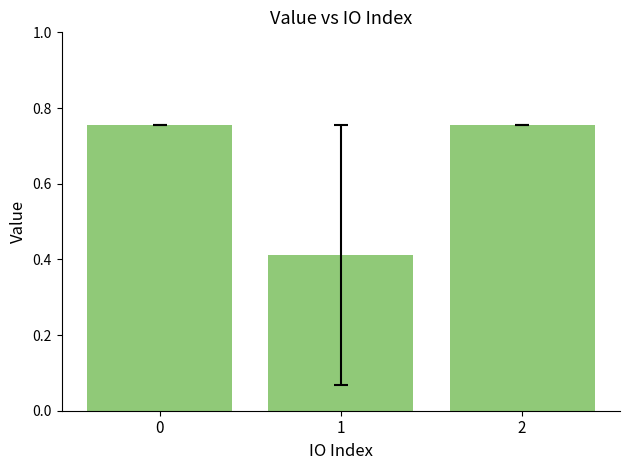

What is the change in value from 1 to 2?

+0.3